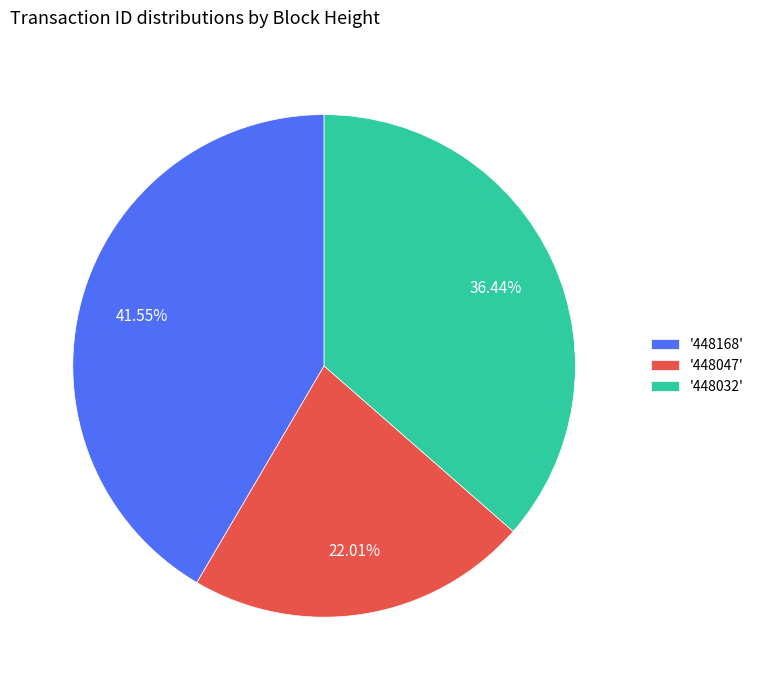

Which category has the biggest portion of the pie?

'448168'